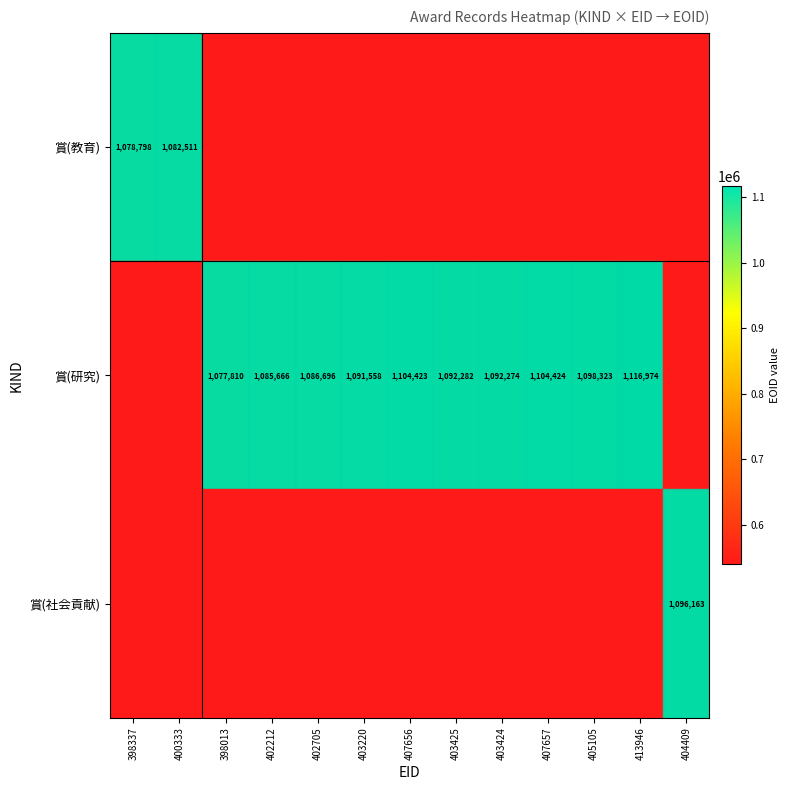

The 賞(研究) series shows 1991518 at 413946. True or false?

False